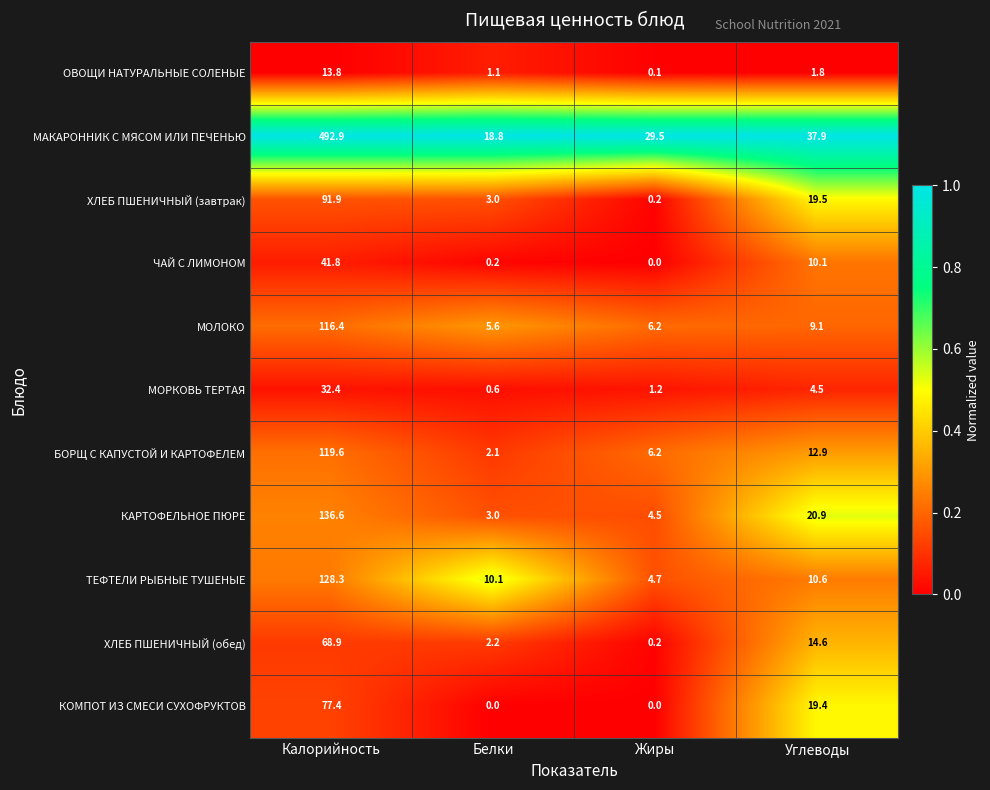

Which series changed the most between Белки and Углеводы?

КОМПОТ ИЗ СМЕСИ СУХОФРУКТОВ